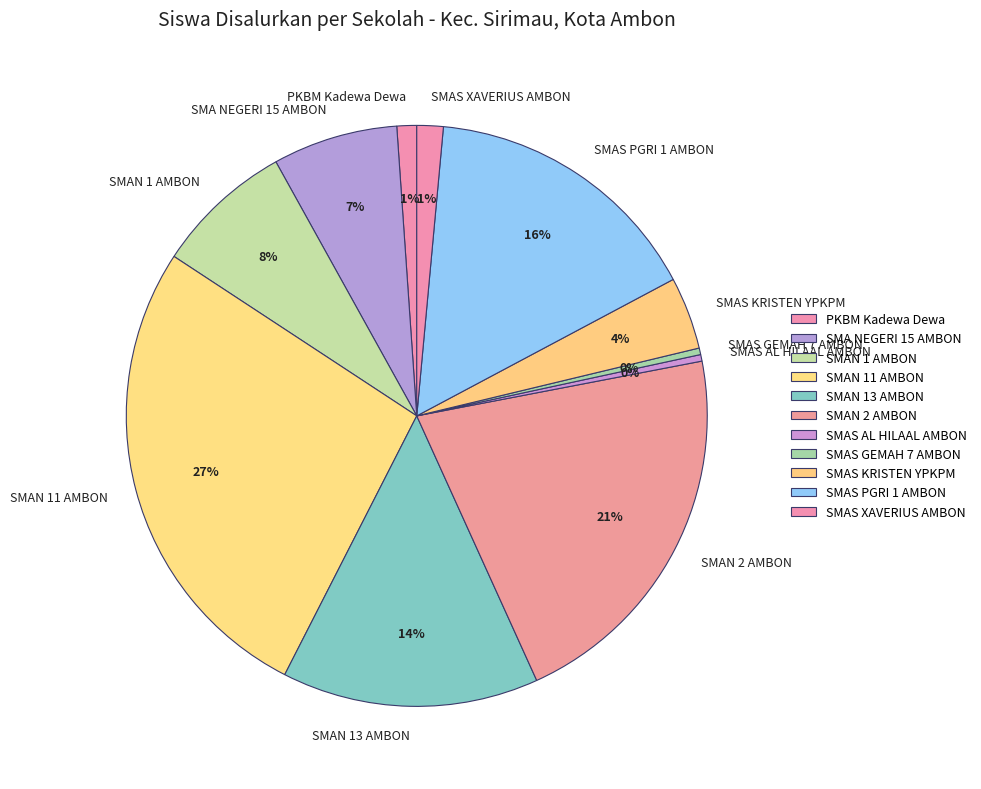

Which slice is the largest?

SMAN 11 AMBON